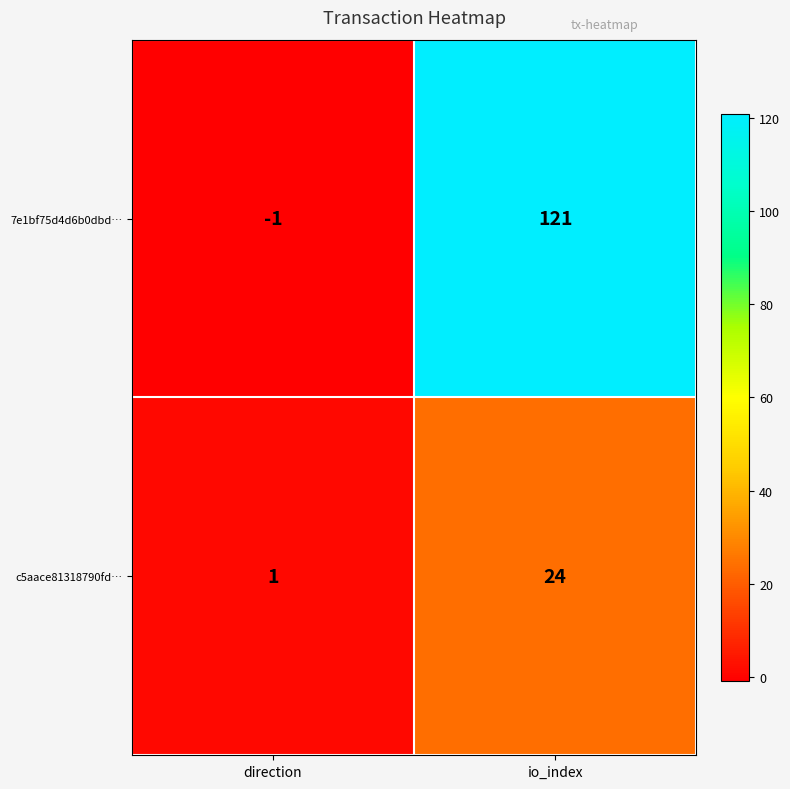

Is it true that 7e1bf75d4d6b0dbd… equals -1 at direction?

True